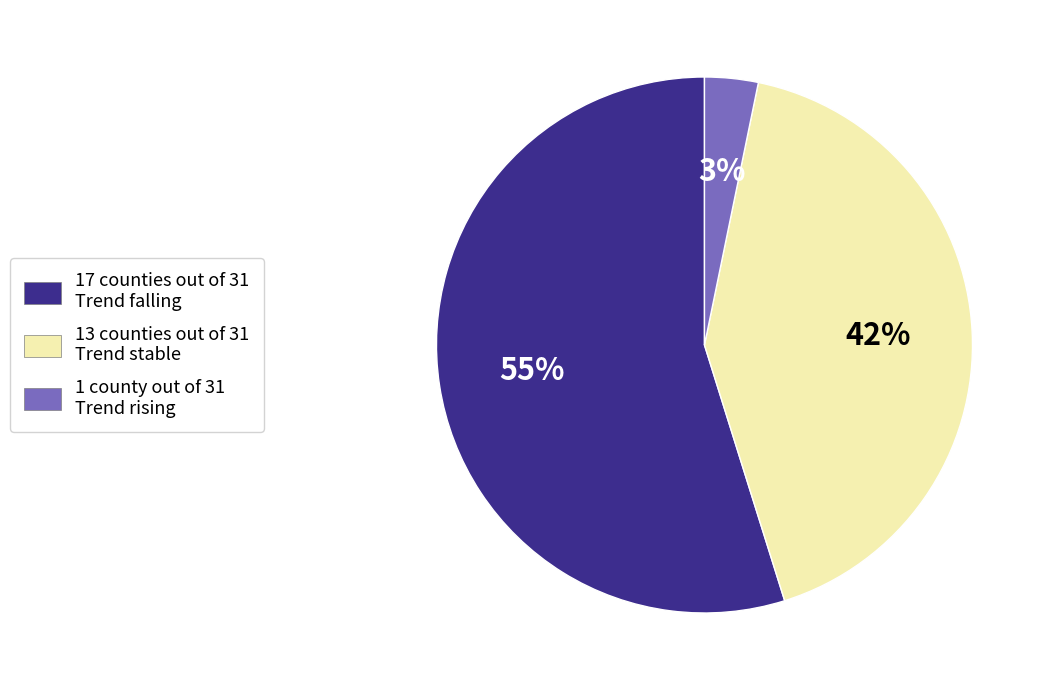

True or false: 17 counties out of 31 Trend falling accounts for 65% of the total.

False